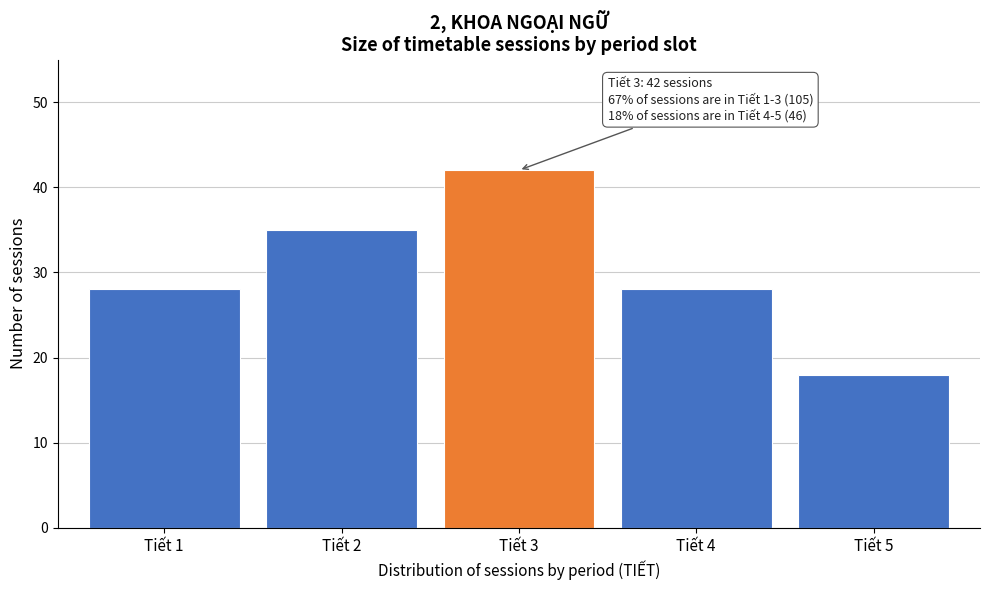

Reading left to right, list all the values displayed in this chart.

28	35	42	28	18